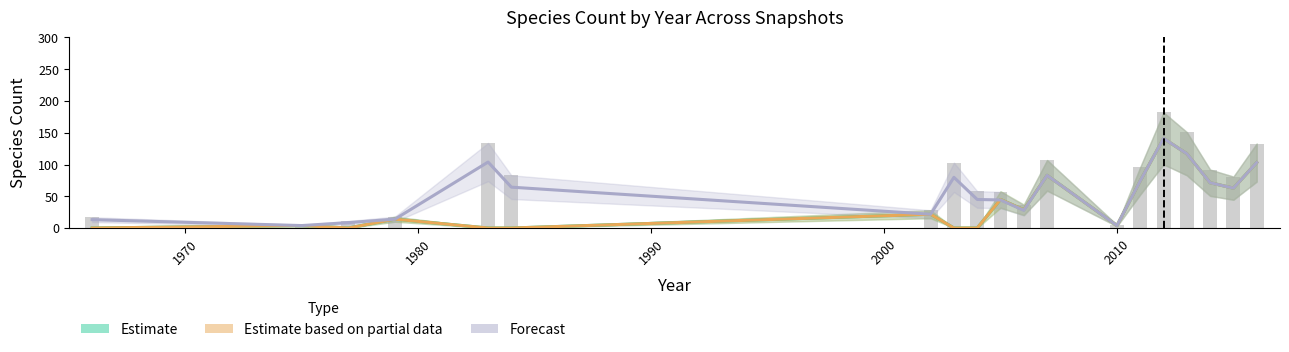

True or false: 2019-07-01 has a value of 2.3 at 1977.

False